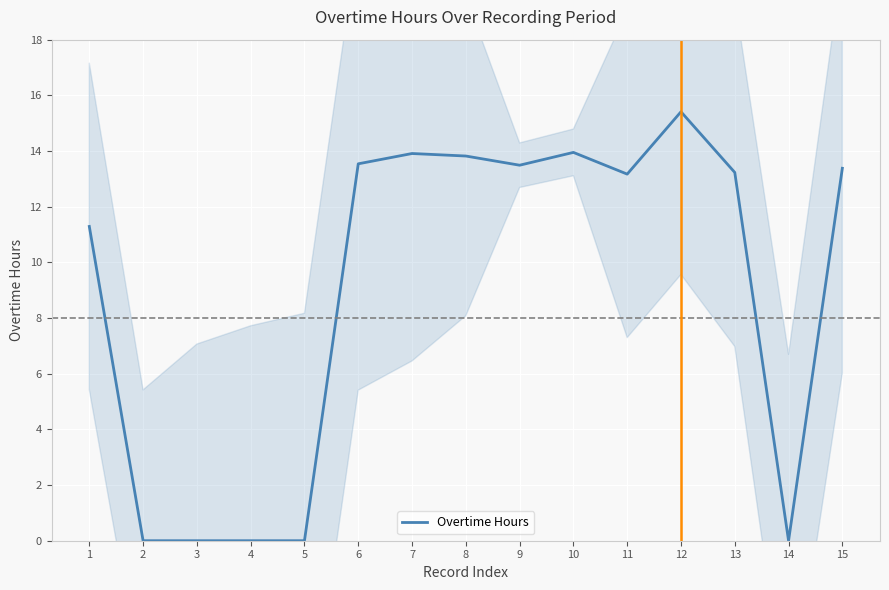

Where is the first local maximum?

7